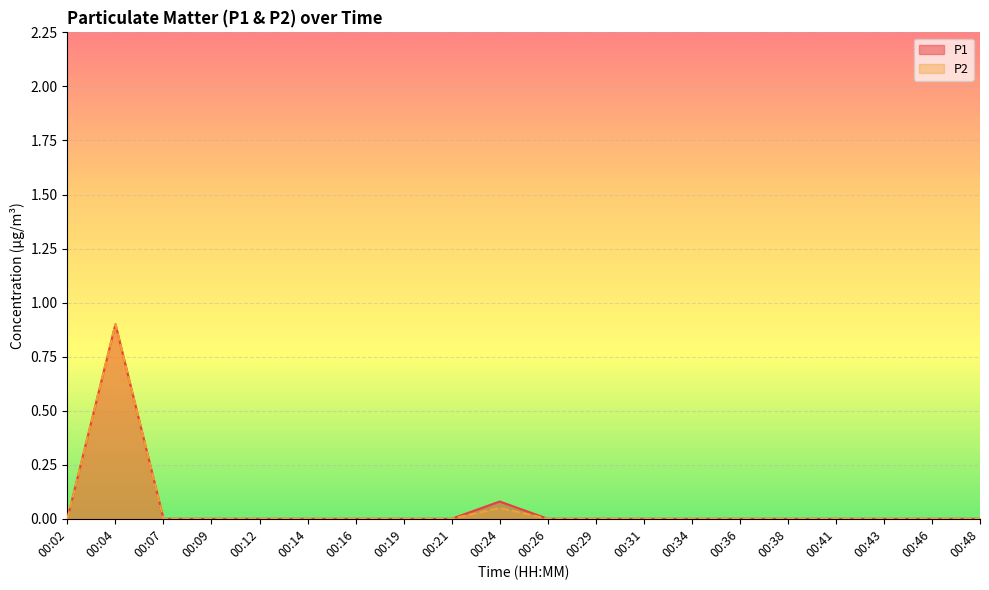

Reading right to left, transcribe all the data shown in this chart.

P1: 00:48=0.0	00:46=0.0	00:43=0.0	00:41=0.0	00:38=0.0	00:36=0.0	00:34=0.0	00:31=0.0	00:29=0.0	00:26=0.0	00:24=0.1	00:21=0.0	00:19=0.0	00:16=0.0	00:14=0.0	00:12=0.0	00:09=0.0	00:07=0.0	00:04=0.9	00:02=0.0
P2: 00:48=0.0	00:46=0.0	00:43=0.0	00:41=0.0	00:38=0.0	00:36=0.0	00:34=0.0	00:31=0.0	00:29=0.0	00:26=0.0	00:24=0.1	00:21=0.0	00:19=0.0	00:16=0.0	00:14=0.0	00:12=0.0	00:09=0.0	00:07=0.0	00:04=0.9	00:02=0.0